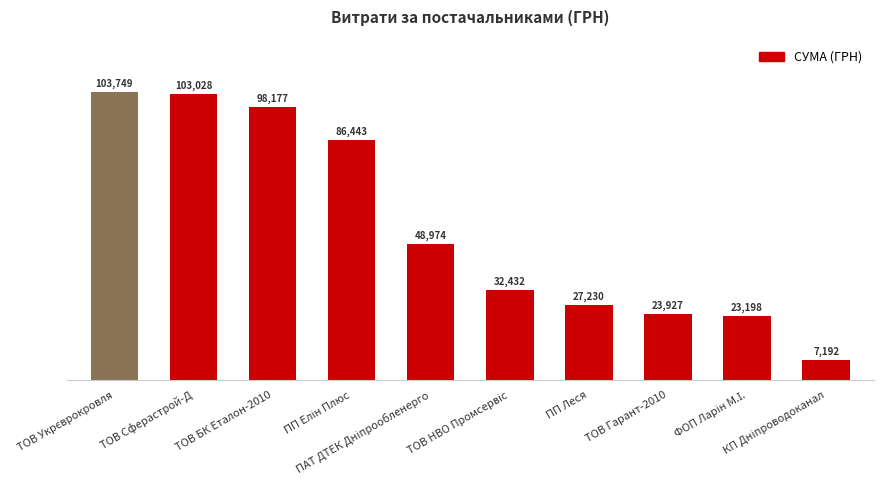

What is the minimum value shown in the chart?

7191.5